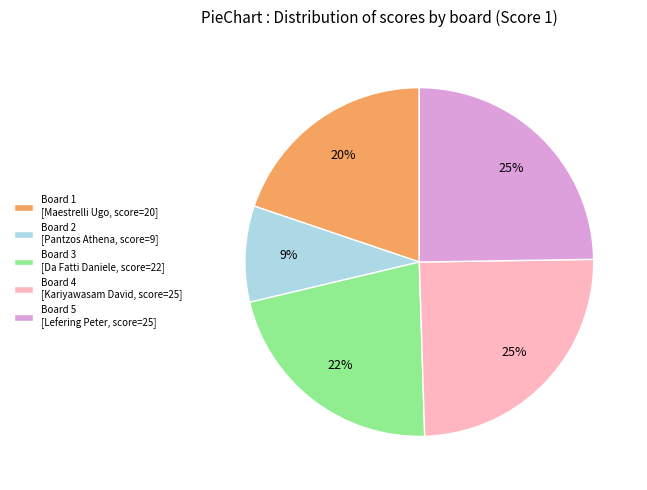

The Board 3 slice represents 22% of the pie. True or false?

True